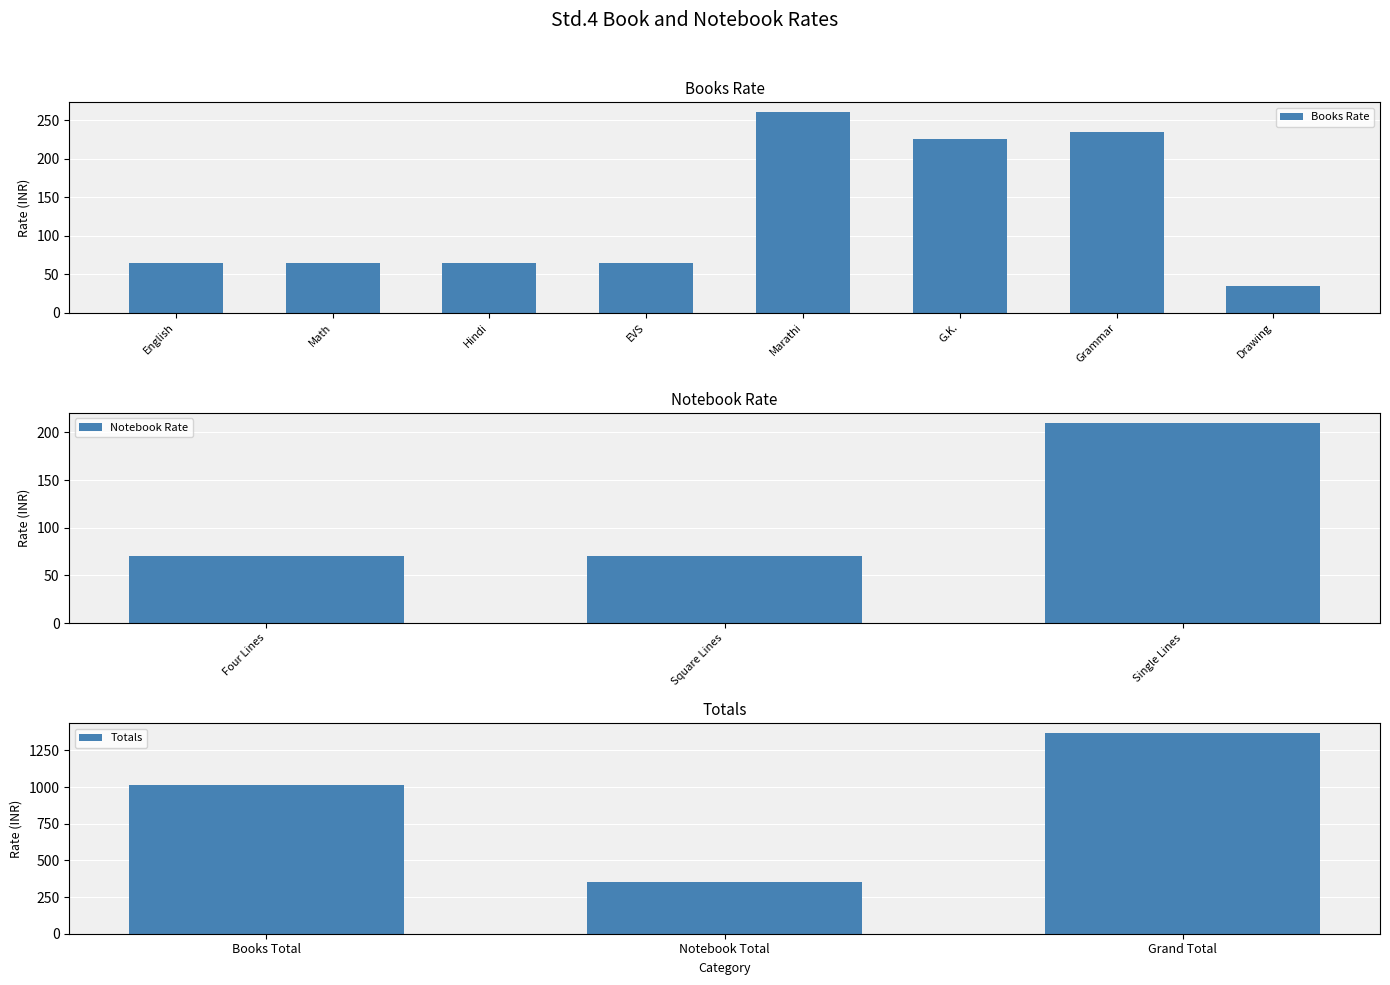

Is it true that Books Rate equals 113 at G.K.?

False